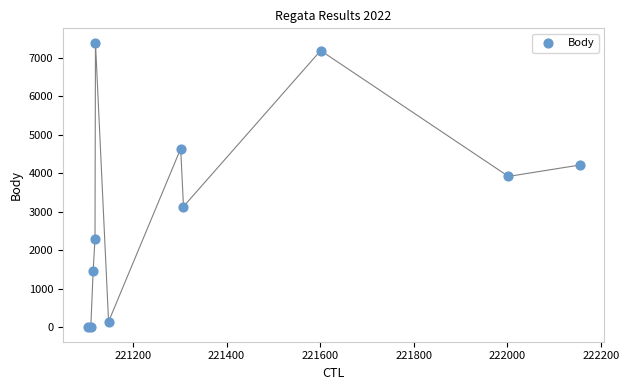

What Y value in the scatter plot is closest to 3693?

3917